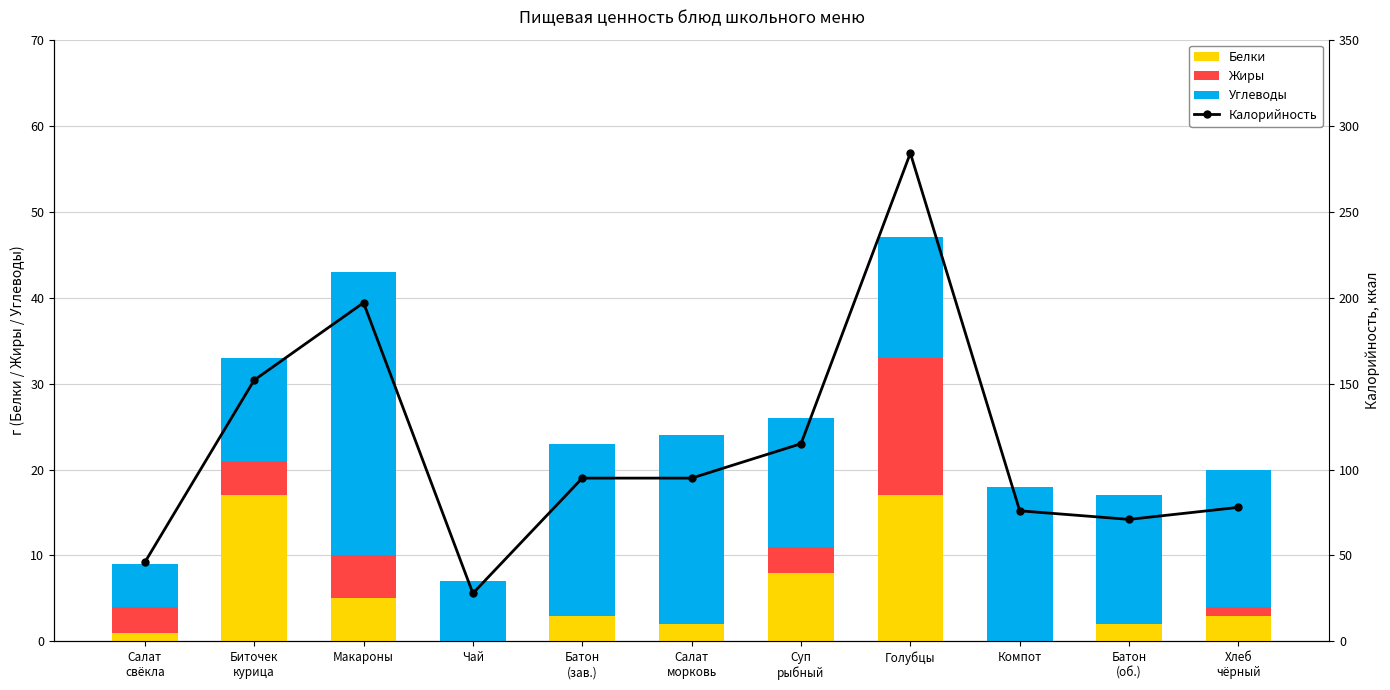

List the series in order of their peak value, highest first.

Калорийность, Углеводы, Белки, Жиры